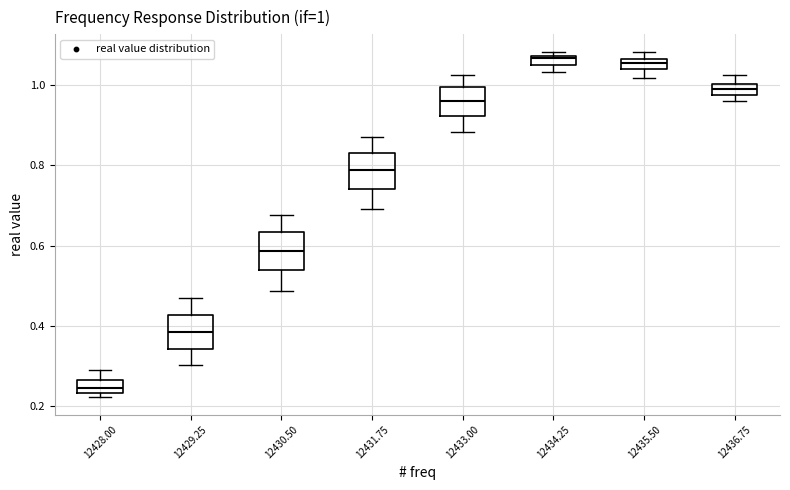

Which box has the lowest median line?

12428.00